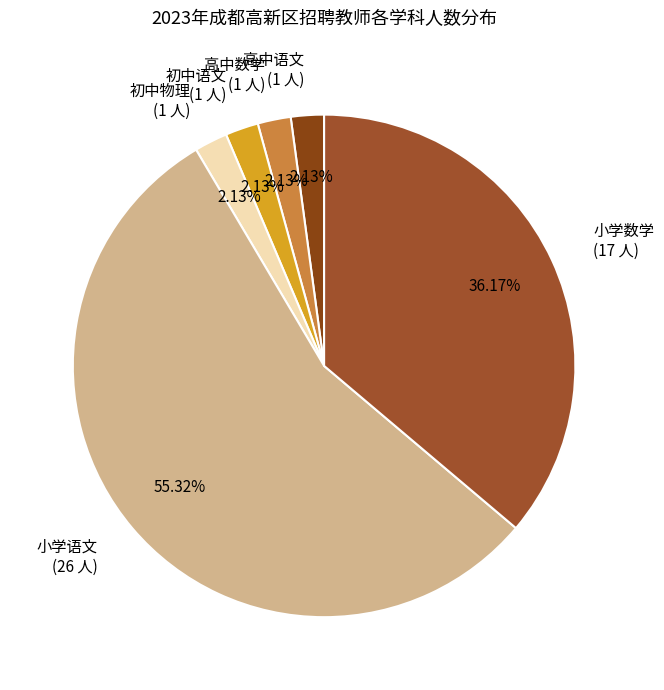

Is there a majority slice in this chart?

Yes